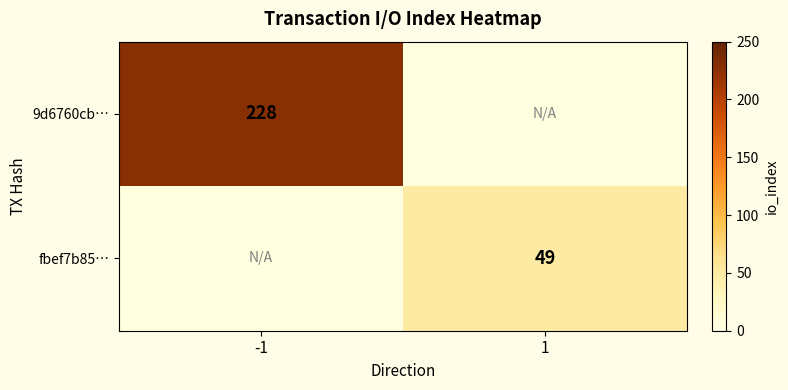

Count the number of categories in the chart.

2